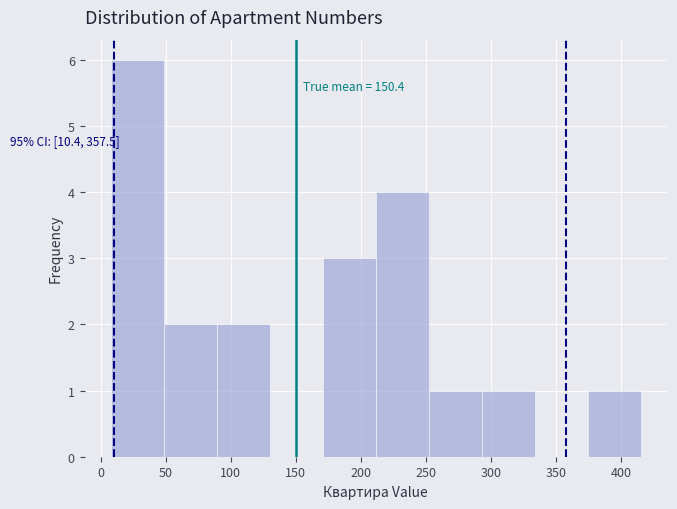

Which range on the x-axis has the tallest bar?

10 to 50